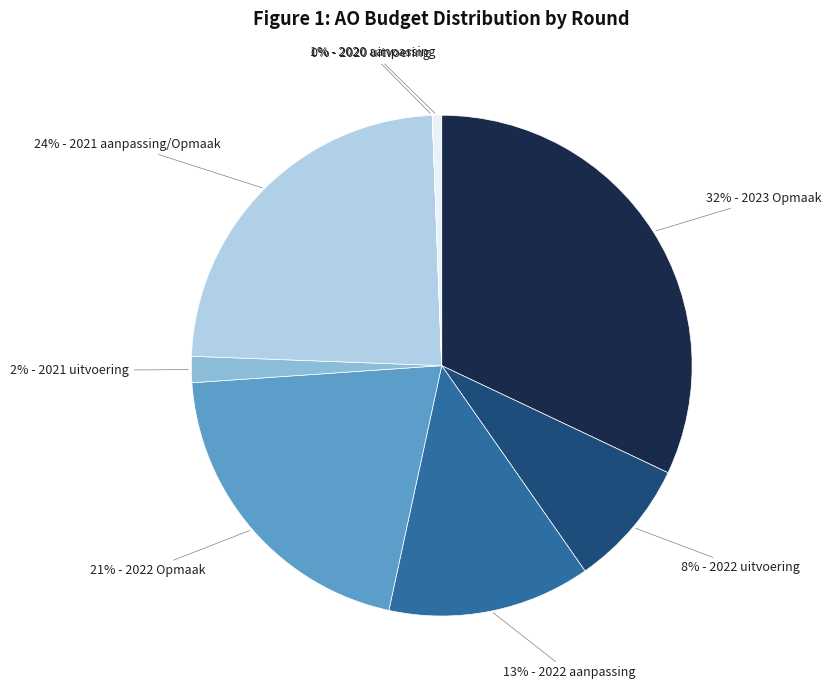

To the nearest percent, what is the difference between the largest and smallest slice percentages?

32%